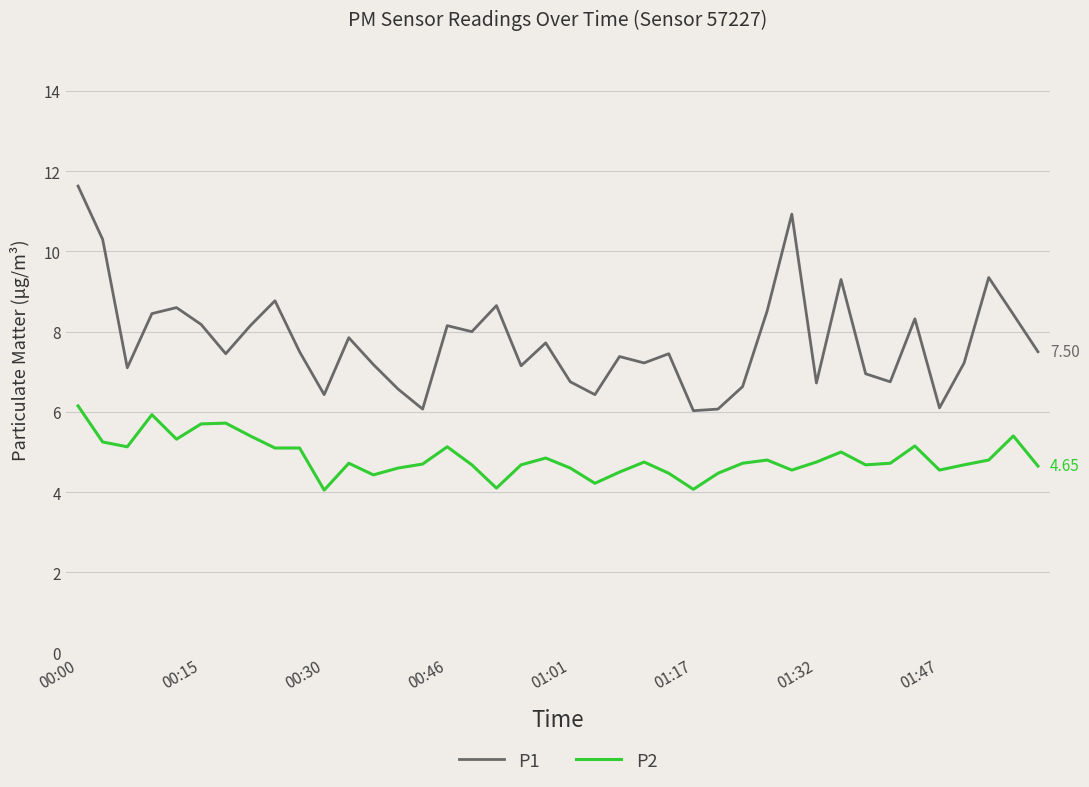

True or false: P2 has more than 1 interior local peaks.

True